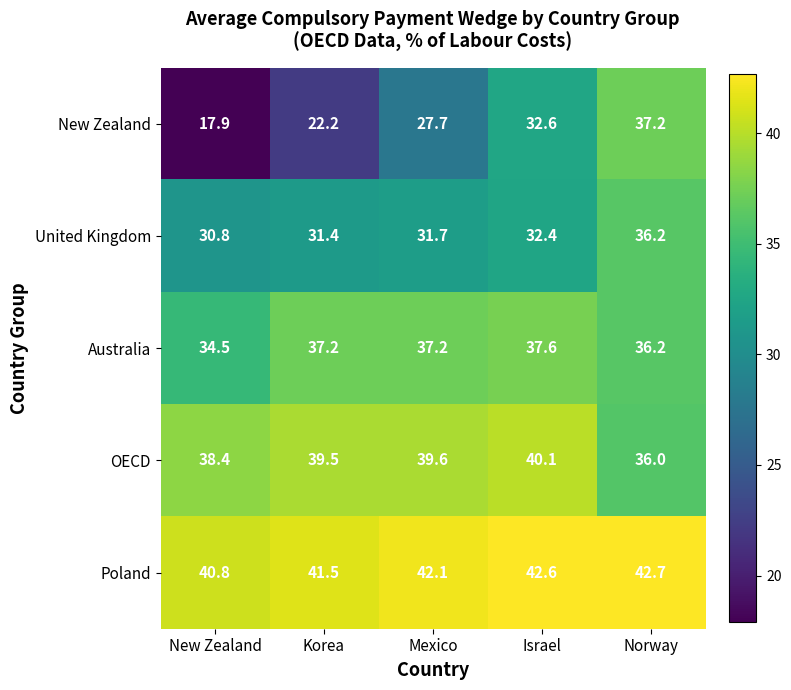

How many values in the Australia series exceed 37?

3